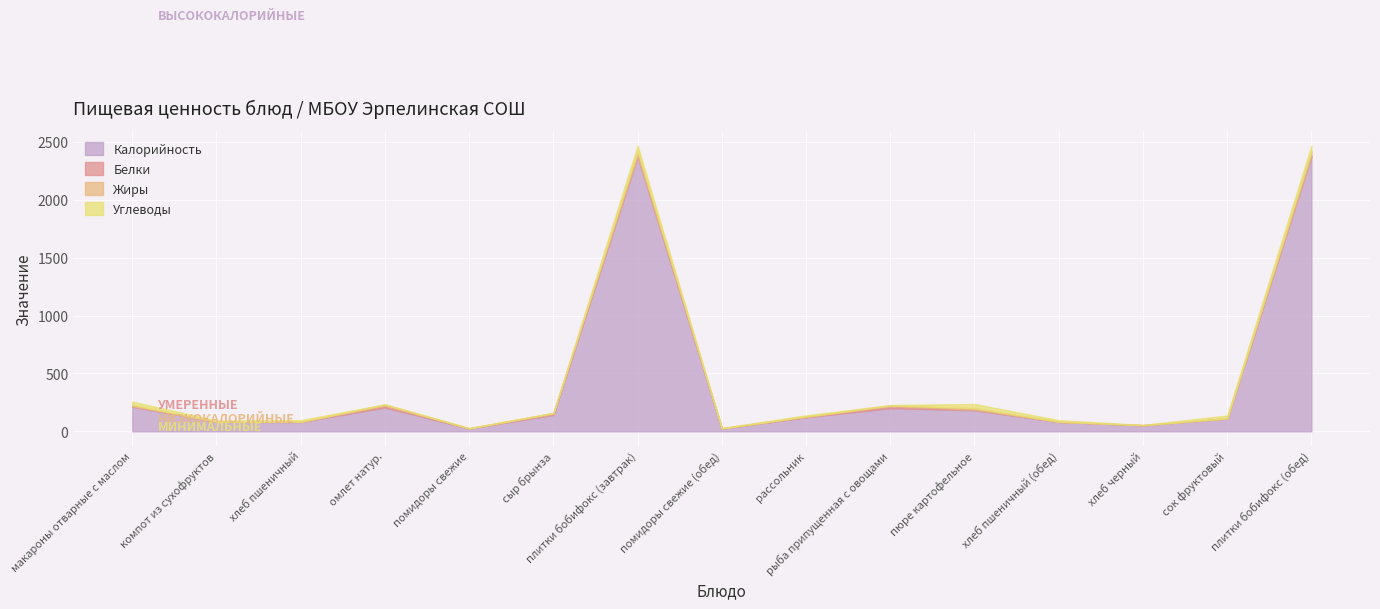

How many intersections are there between Углеводы and Белки?

6